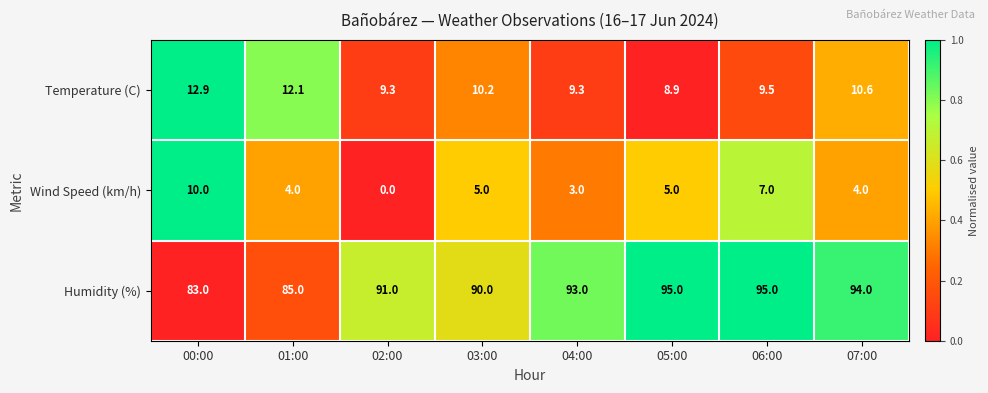

Which series changed the most between 01:00 and 07:00?

Humidity (%)